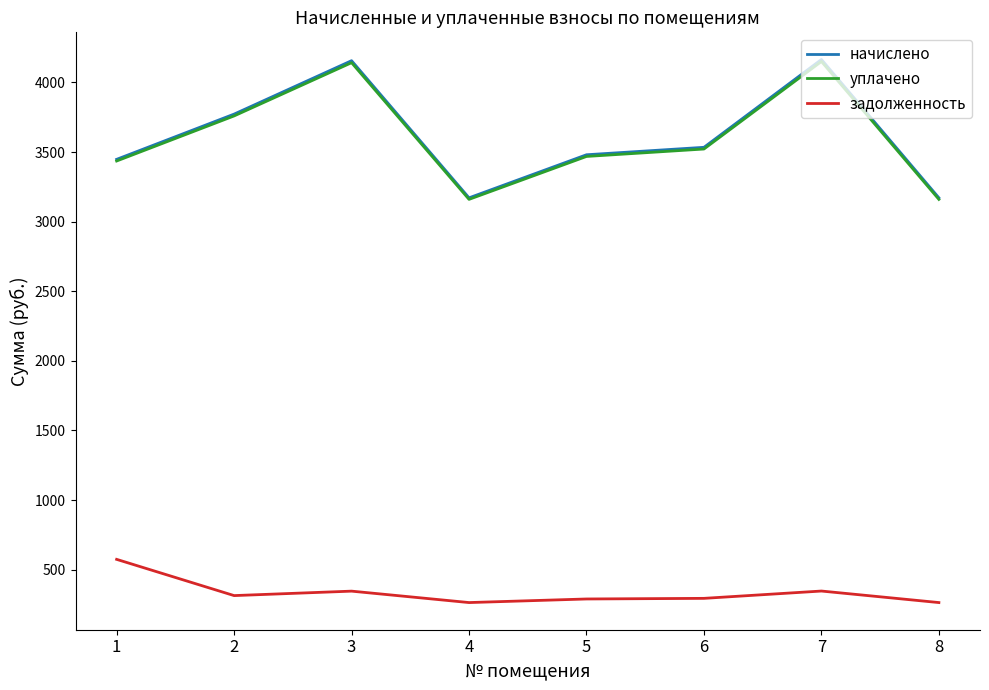

How many categories are shown in the chart?

8